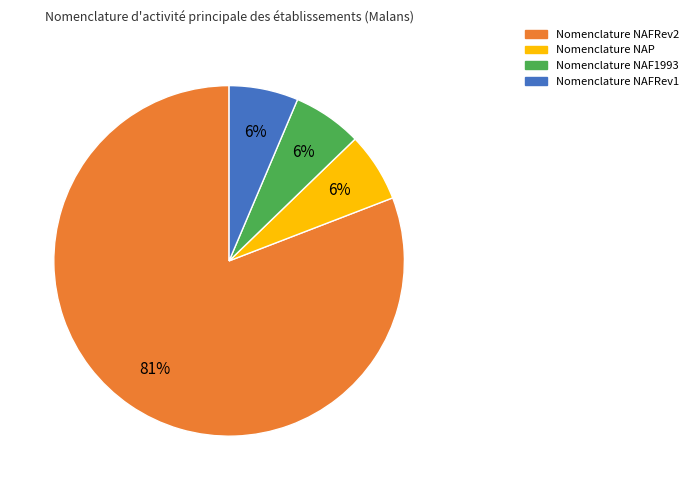

What is the largest slice in the pie chart?

Nomenclature NAFRev2